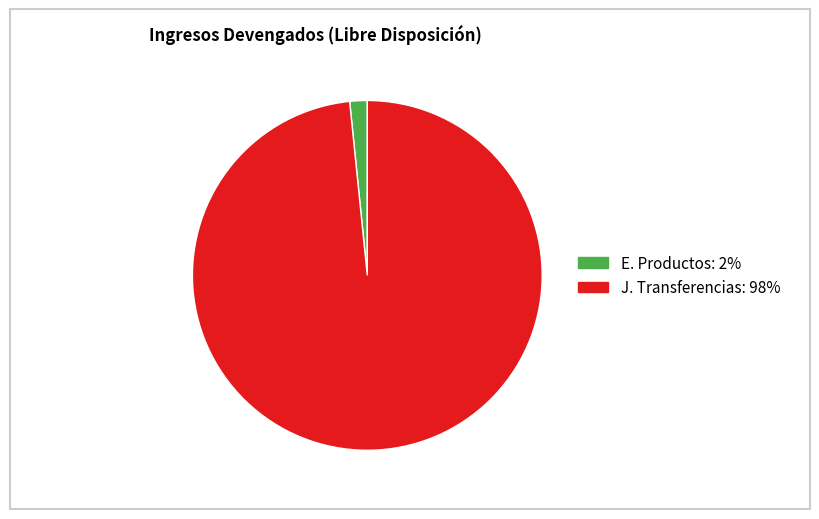

Do J. Transferencias and E. Productos together represent more than half of the pie?

Yes